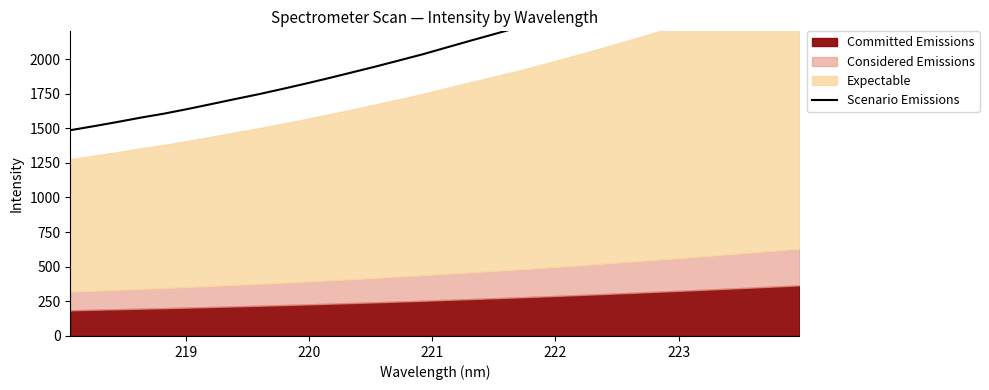

True or false: there are more than 2 points higher than both neighbors.

False